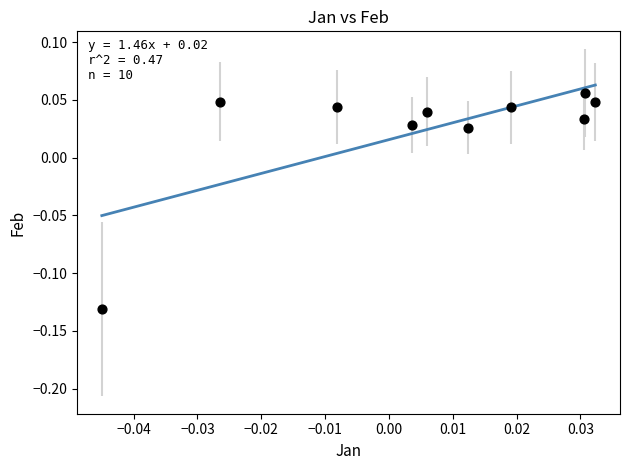

Count the number of points in this scatter plot.

10